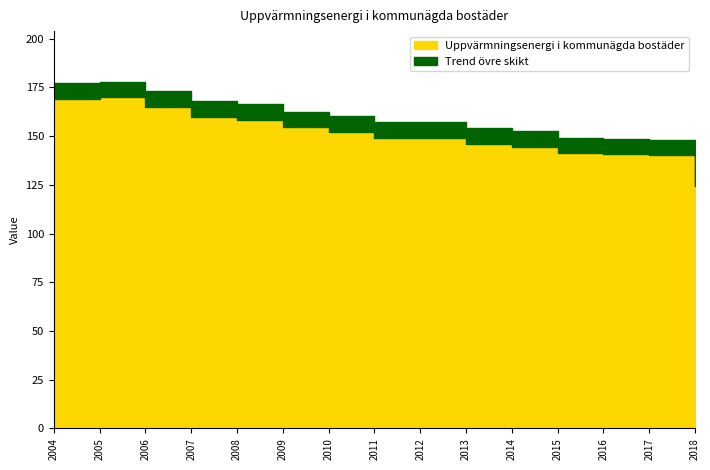

What is the change in value from 2004 to 2007?

-9.2